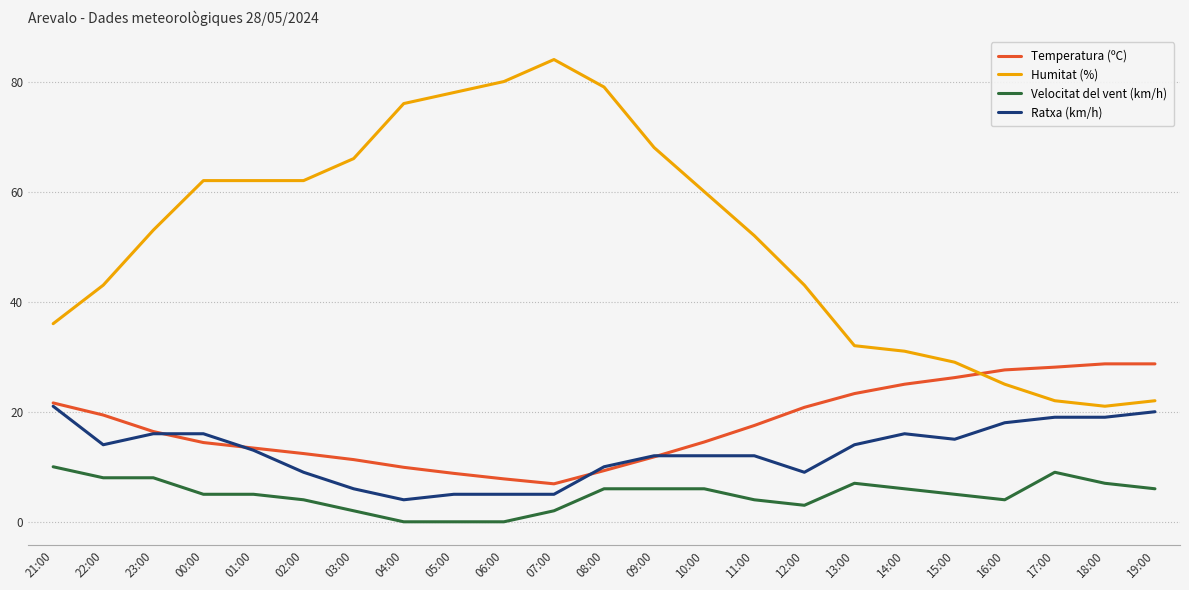

True or false: Velocitat del vent (km/h) and Ratxa (km/h) cross at least once.

False